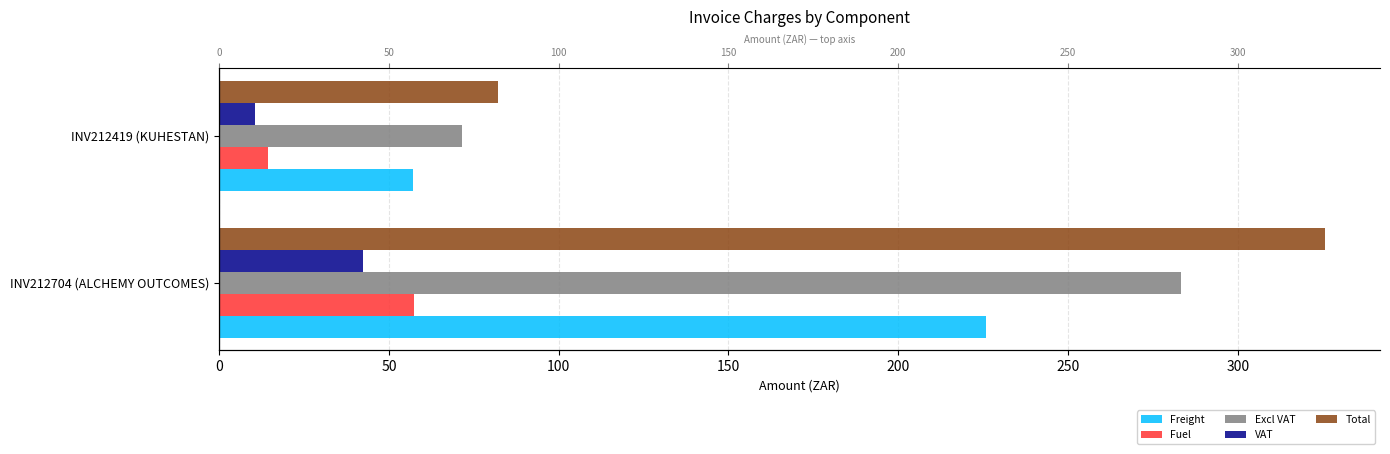

At INV212419 (KUHESTAN), list the series in order from smallest to largest.

VAT, Fuel, Freight, Excl VAT, Total